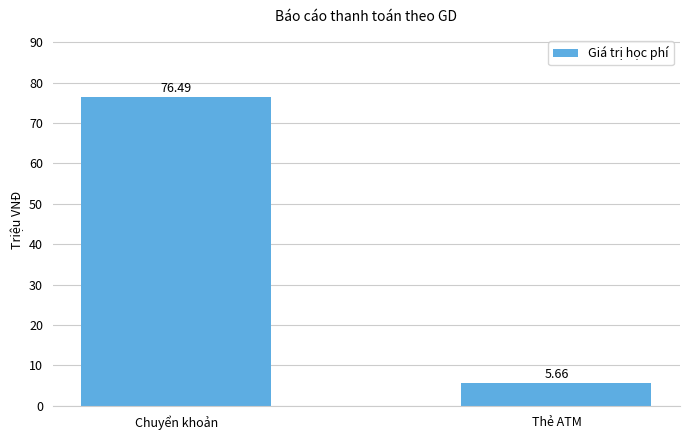

Are the bars horizontal?

No